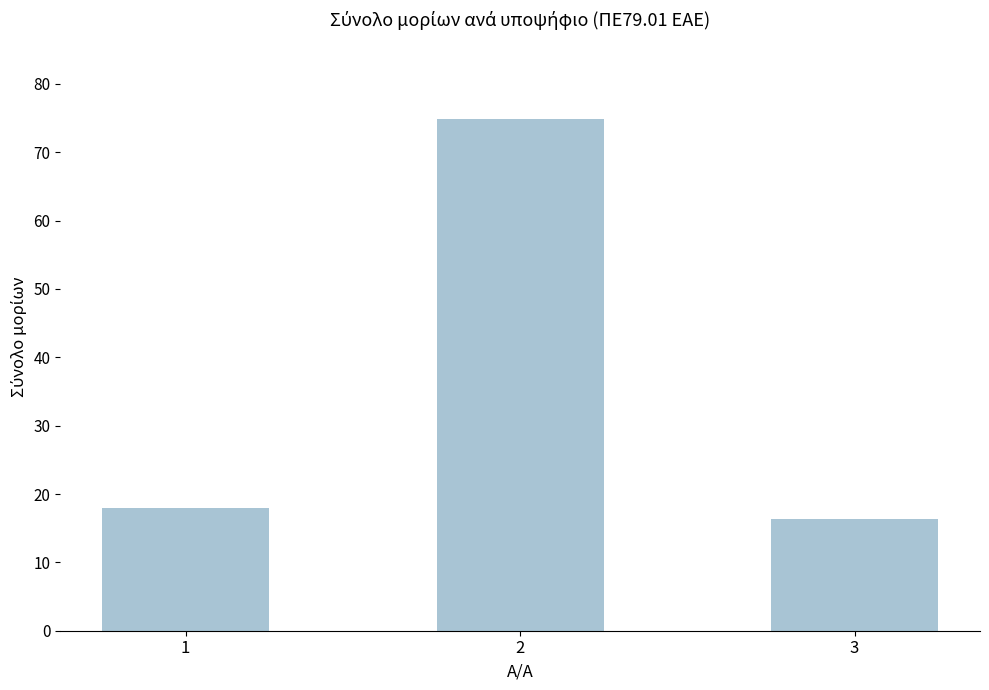

Which has a higher value, 1 or 3?

1